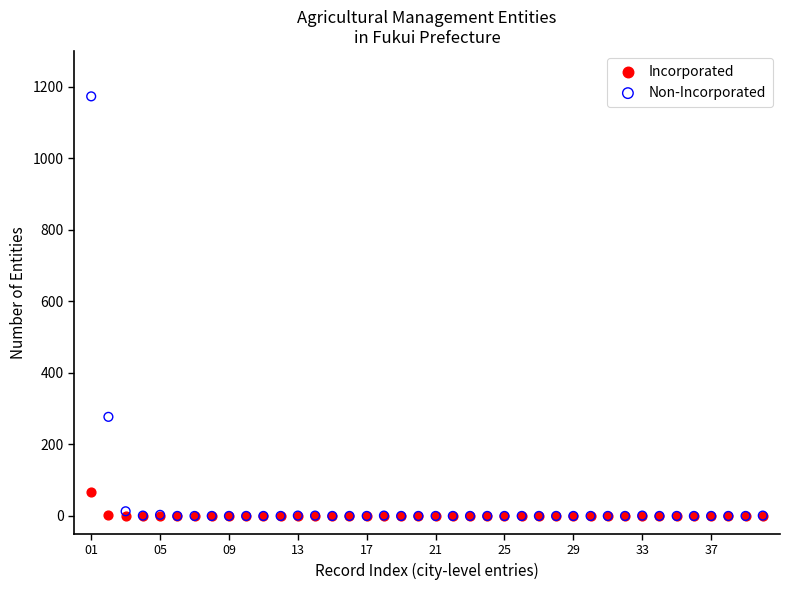

In the Non-Incorporated series, what Y value is closest to 586?

277